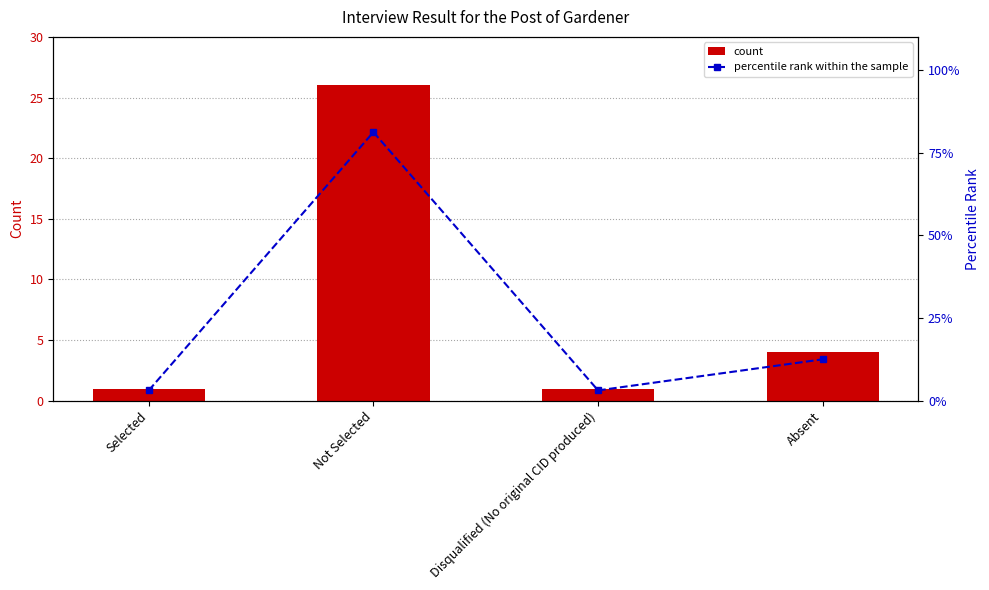

At which category is the sum across all series the highest?

Not Selected